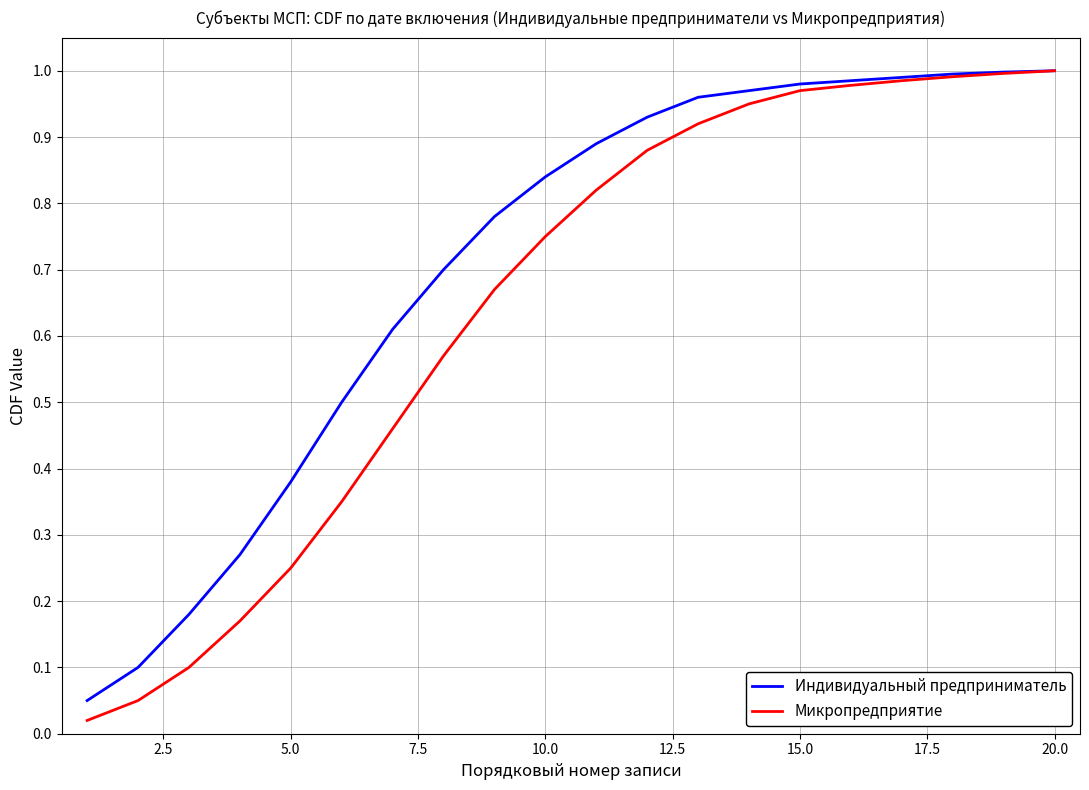

List the series in order of their overall mean, lowest first.

Микропредприятие, Индивидуальный предприниматель